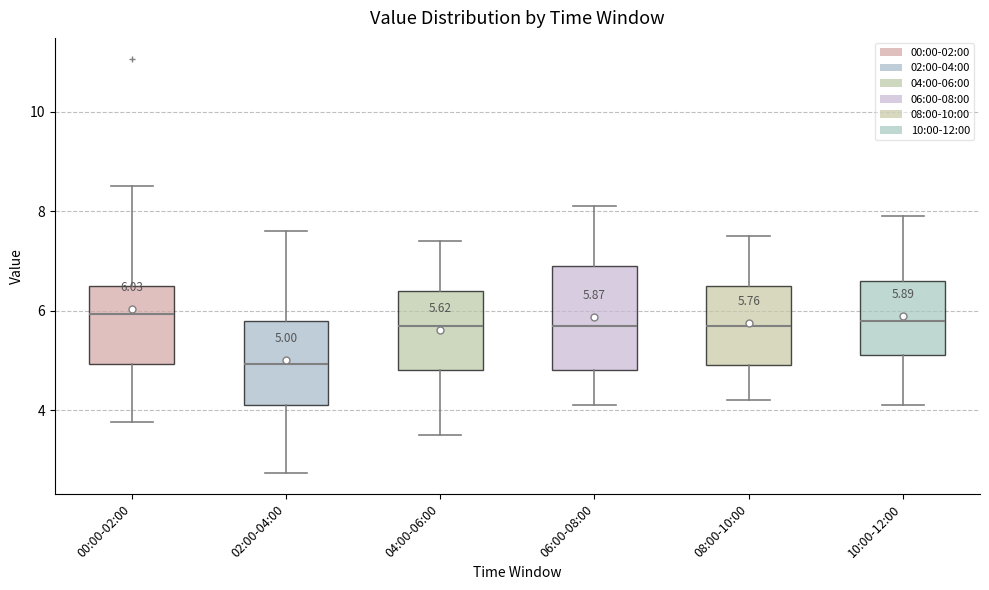

Which box has the lowest median line?

02:00-04:00